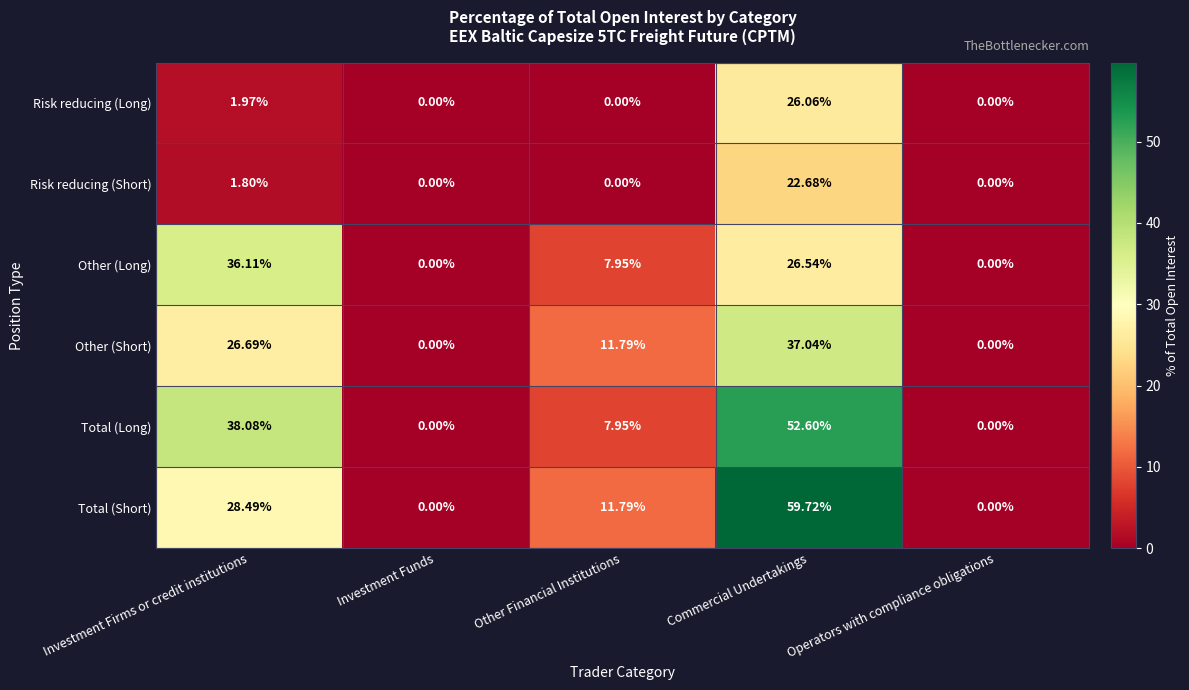

How many series are shown in this chart?

6